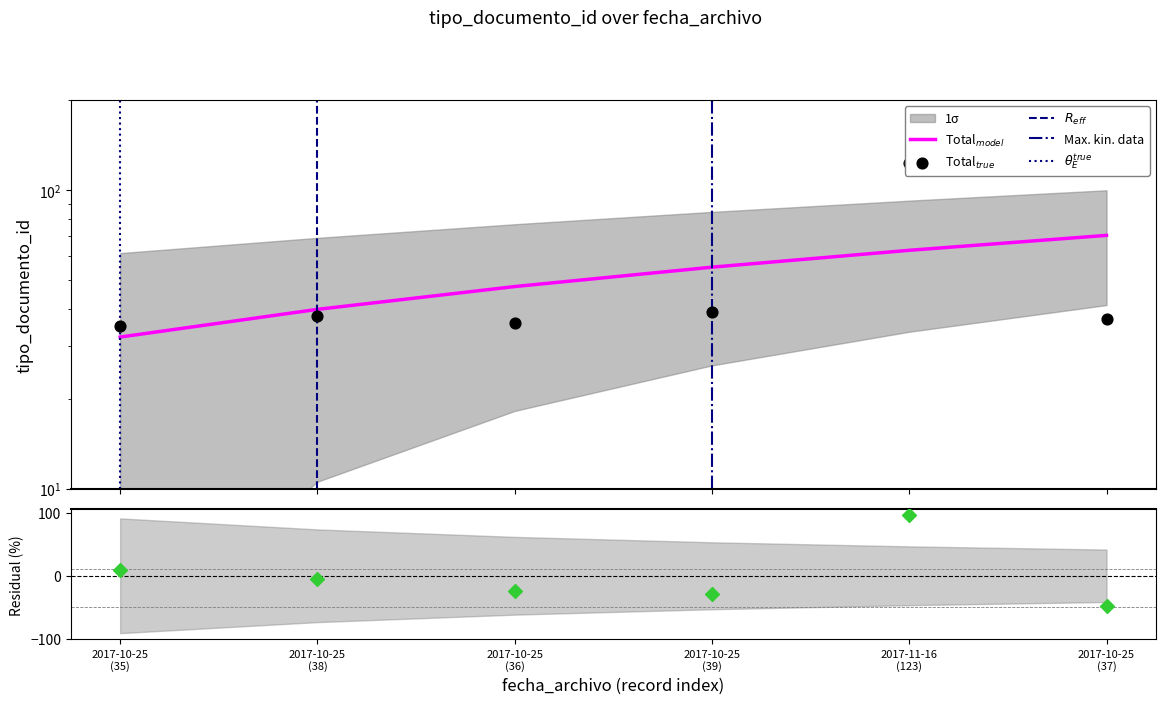

Between 2017-11-16
(123) and 2017-10-25
(38), which is larger?

2017-11-16
(123)